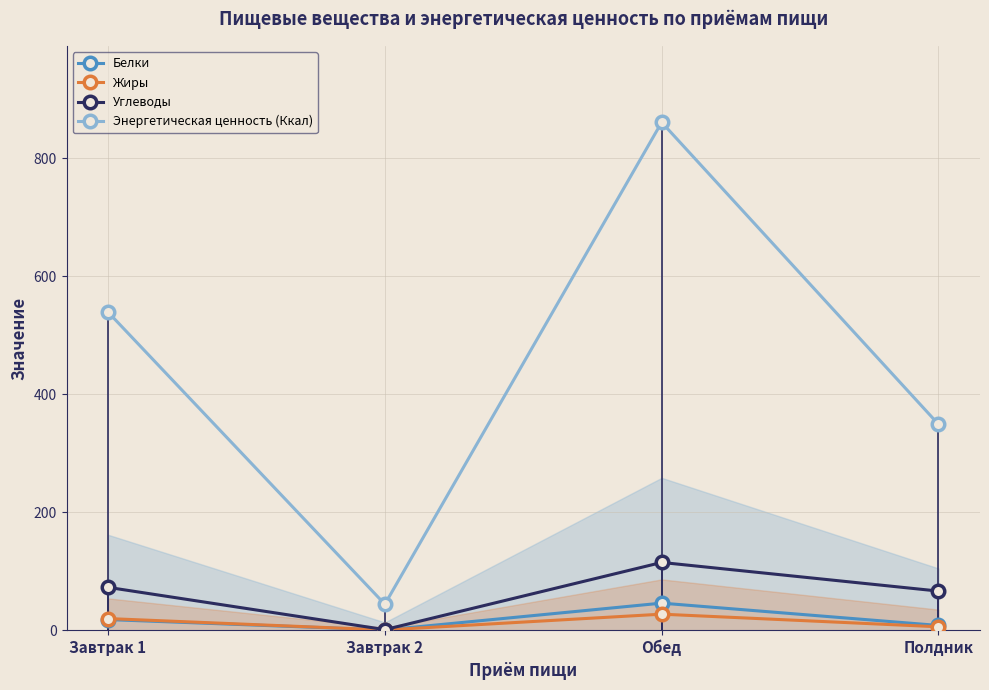

Rank the series by their maximum value, from lowest to highest.

Жиры, Белки, Углеводы, Энергетическая ценность (Ккал)